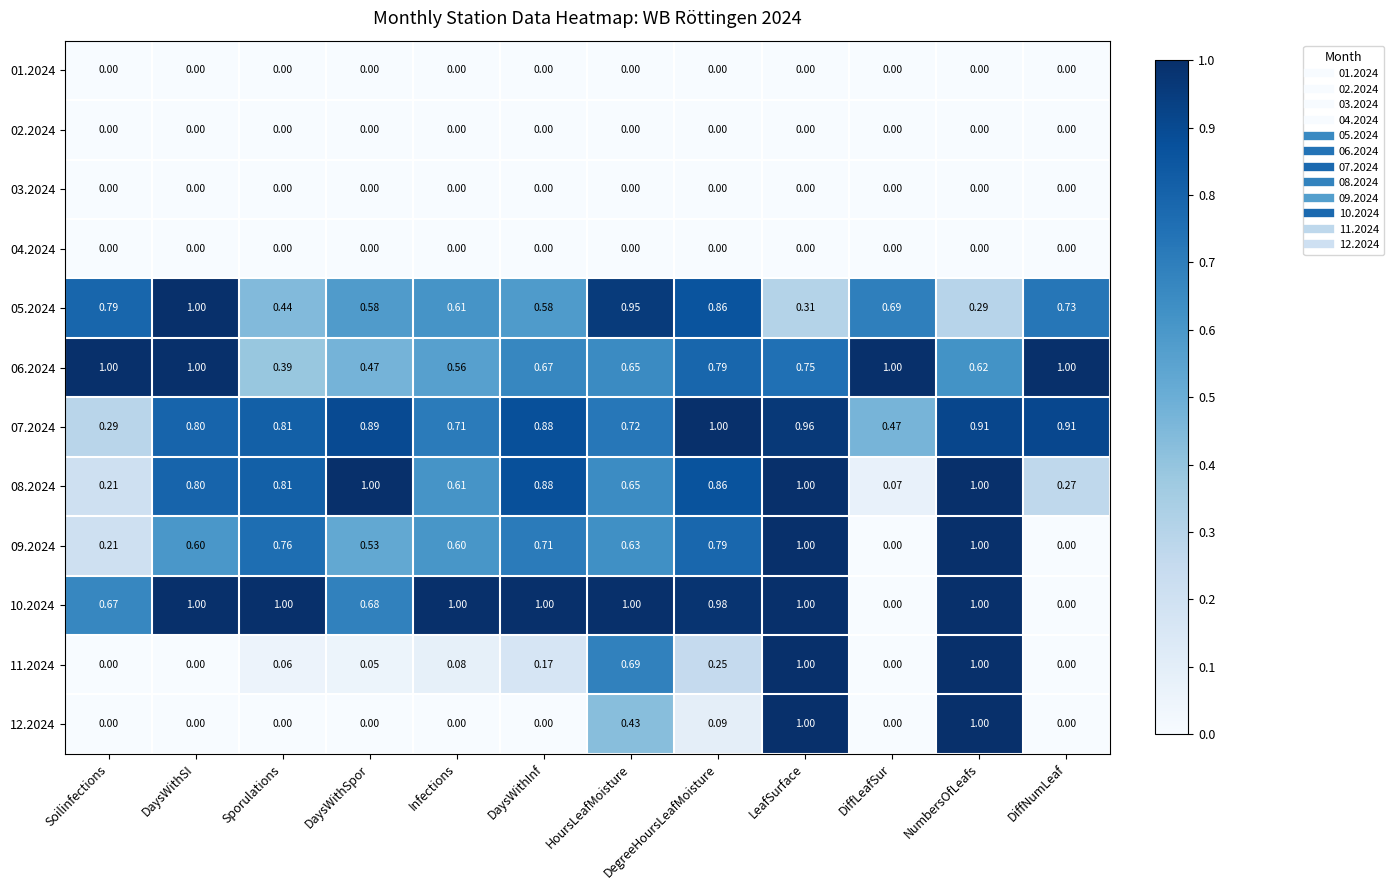

At which label does 06.2024 reach its minimum?

Sporulations